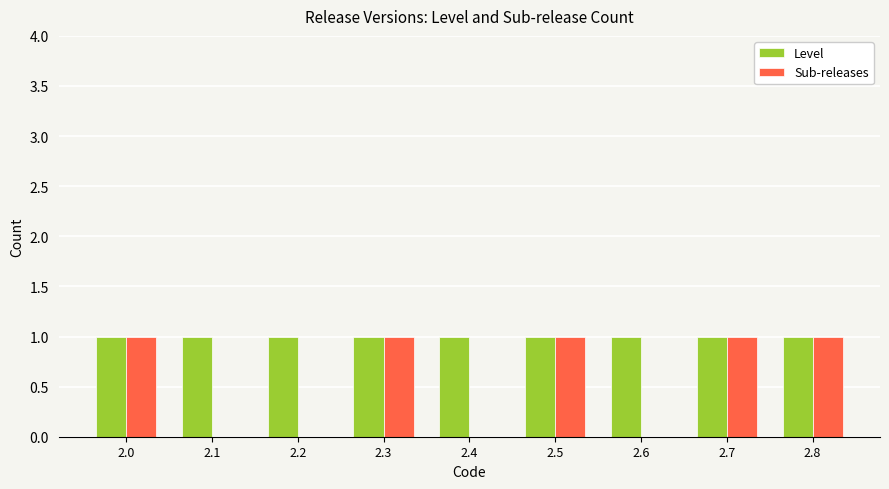

Count the Sub-releases values in the range 0 to 1.

9